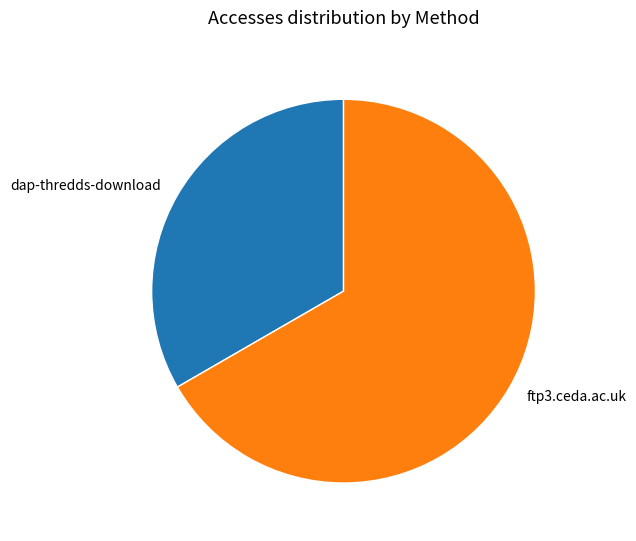

Is it true that dap-thredds-download is 33% of the pie?

True